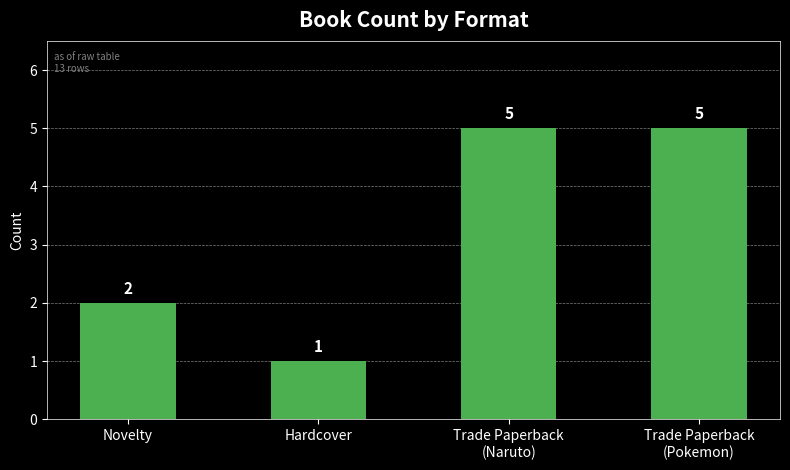

Count the values in the range 2 to 5.

3